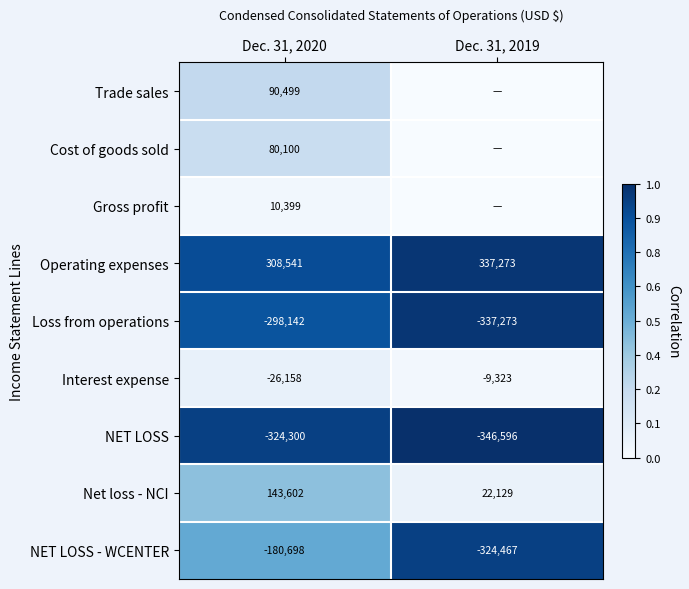

Is it true that Operating expenses equals 337273 at Dec. 31, 2019?

True